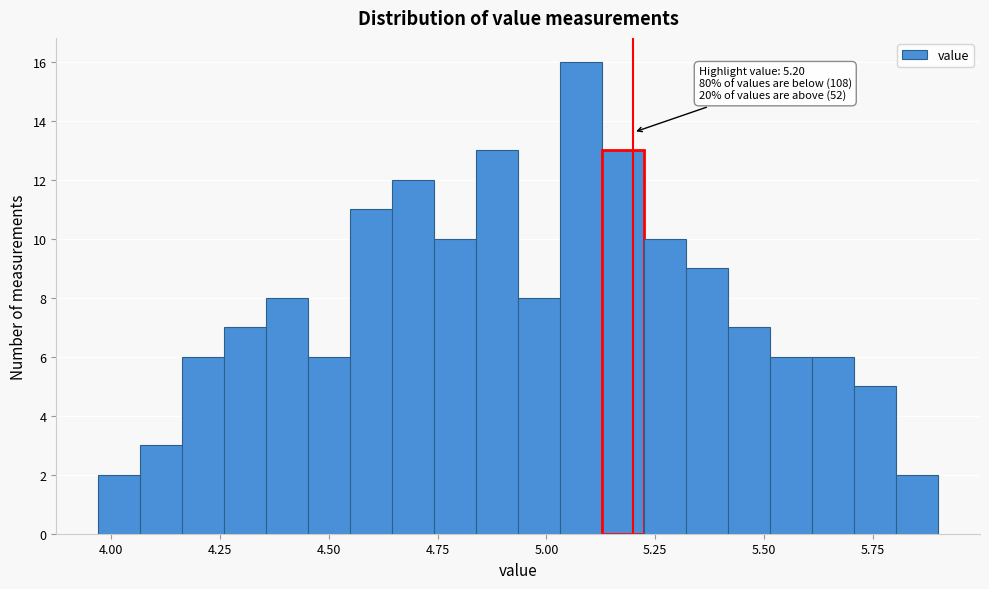

Around what value on the x-axis is the tallest bar? Give the approximate position of its centre, as read against the axis.

5.10